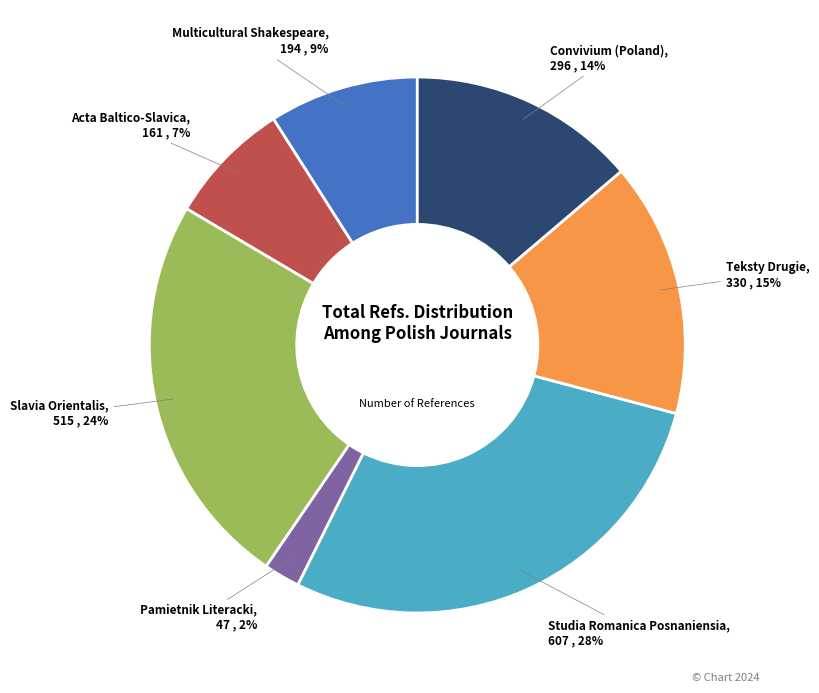

To the nearest percent, what is the average slice percentage?

14%